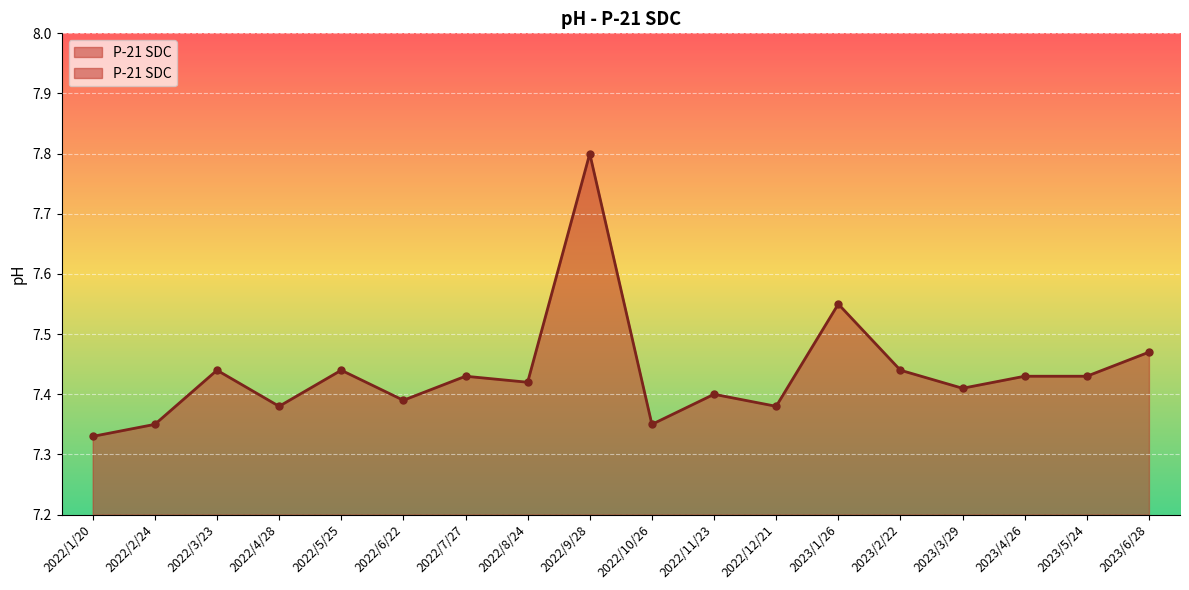

Reading left to right, list all the values displayed in this chart.

2022/1/20=7.3	2022/2/24=7.3	2022/3/23=7.4	2022/4/28=7.4	2022/5/25=7.4	2022/6/22=7.4	2022/7/27=7.4	2022/8/24=7.4	2022/9/28=7.8	2022/10/26=7.3	2022/11/23=7.4	2022/12/21=7.4	2023/1/26=7.5	2023/2/22=7.4	2023/3/29=7.4	2023/4/26=7.4	2023/5/24=7.4	2023/6/28=7.5